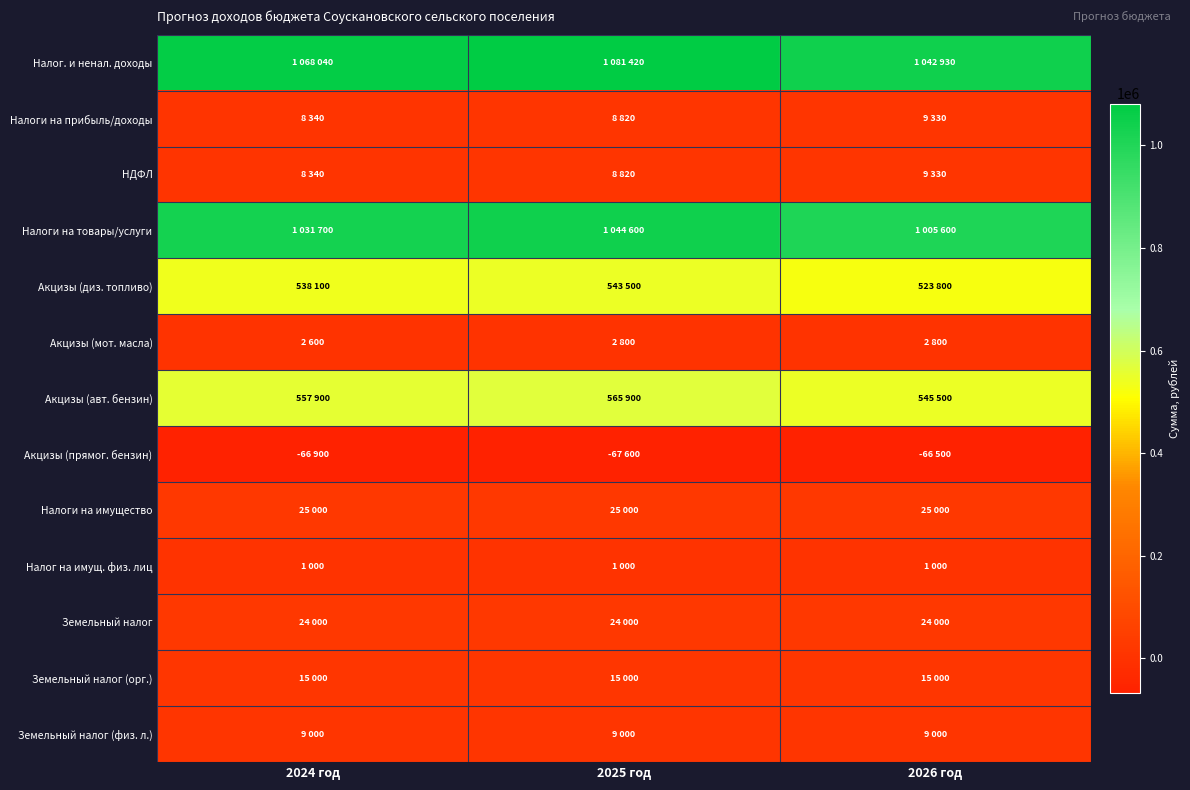

At which category is the sum across all series the highest?

2025 год